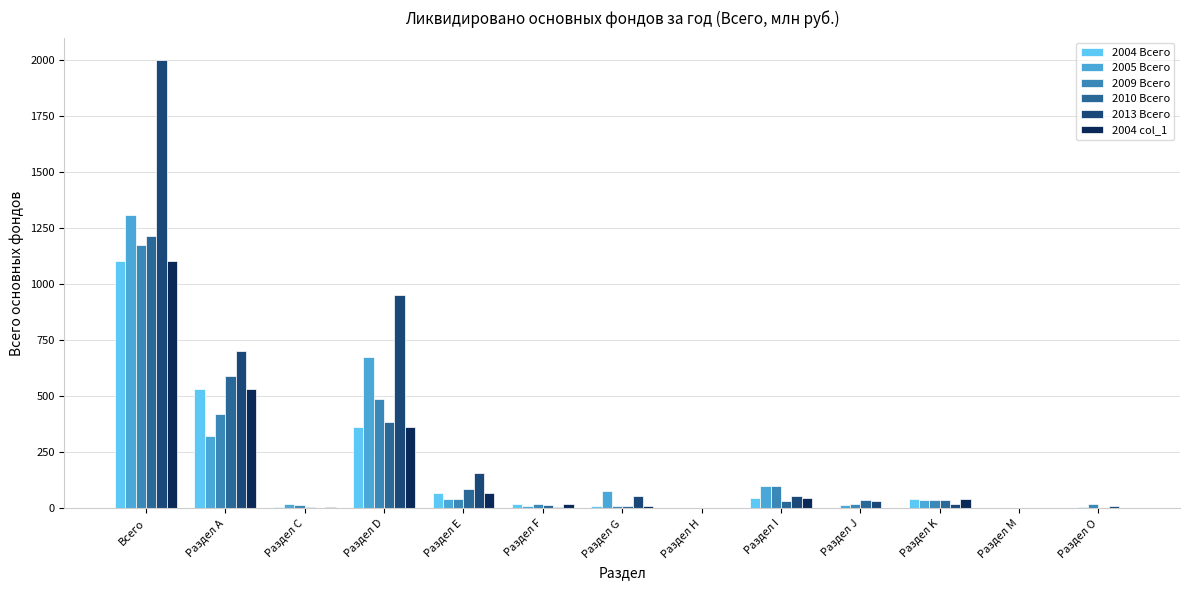

What are all the series names shown in the legend?

2004 Всего, 2005 Всего, 2009 Всего, 2010 Всего, 2013 Всего, 2004 col_1